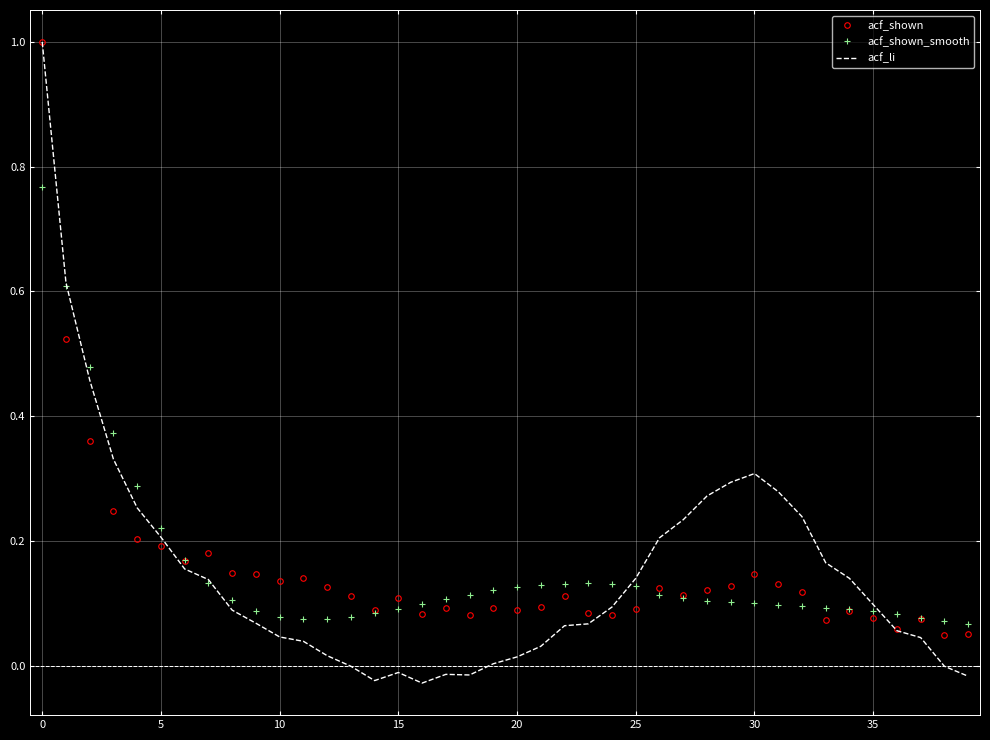

Which series has the largest range (max minus min)?

acf_li